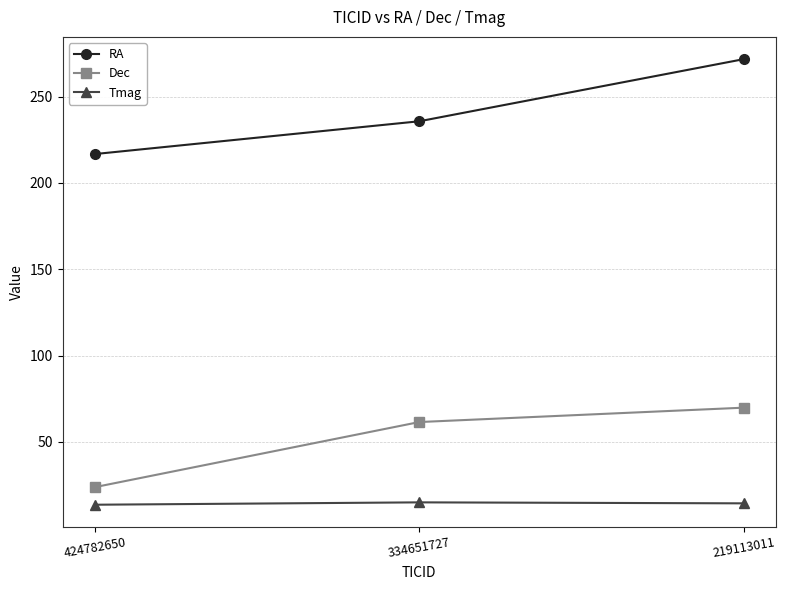

Is it true that RA equals 216.8 at 424782650?

True